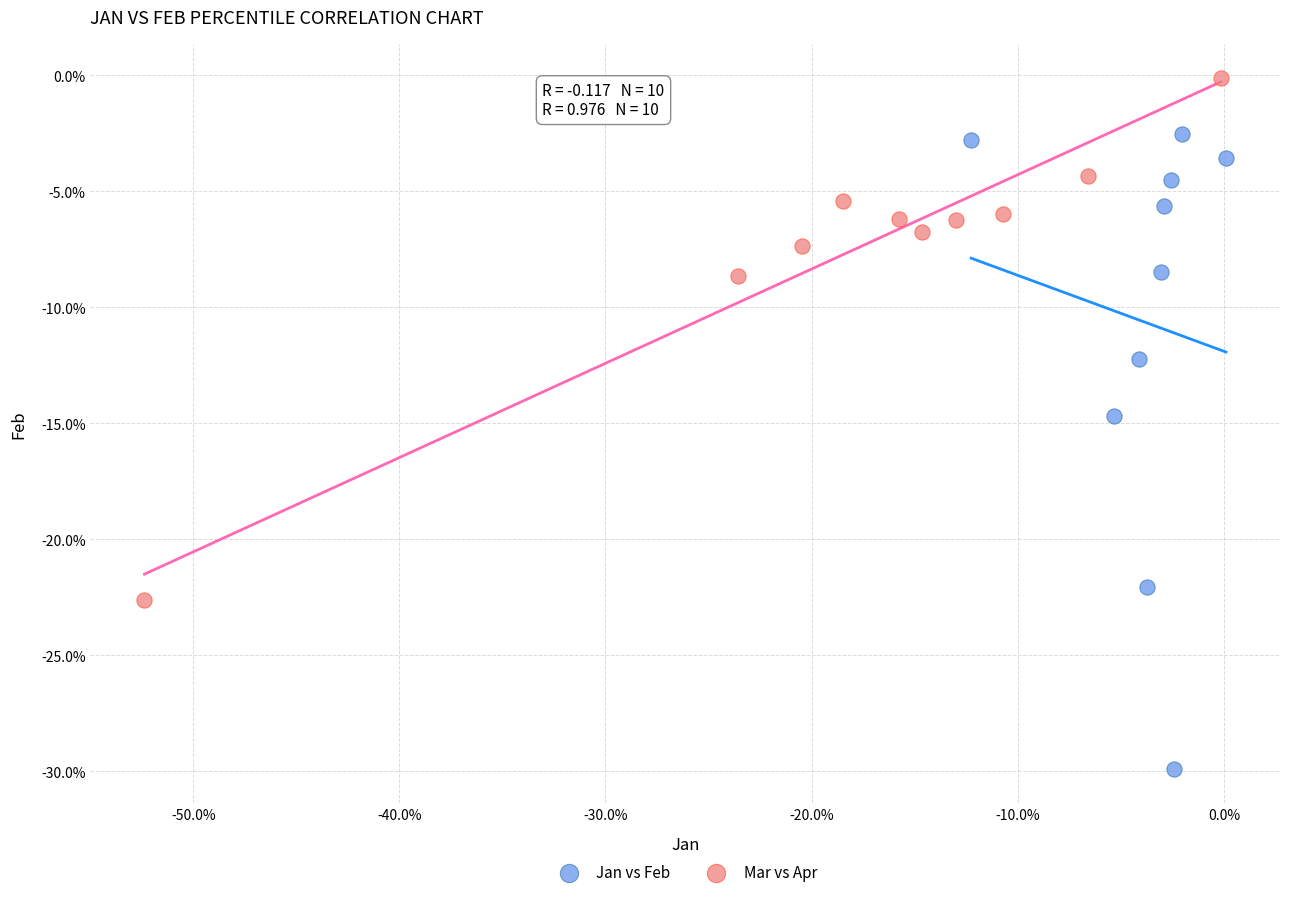

Which series contains the lowest Y value?

Jan vs Feb